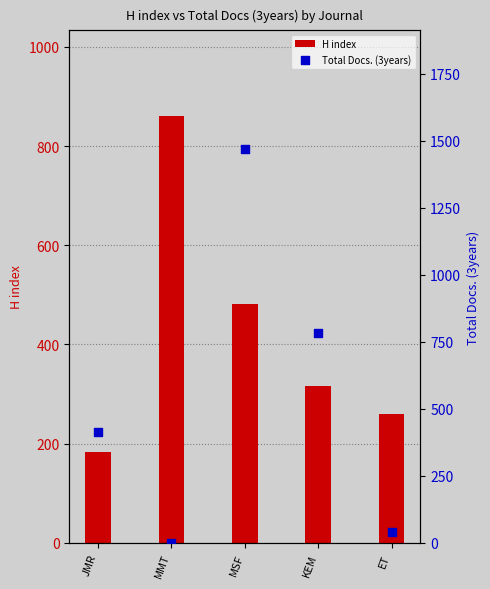

Which series contains the highest Y value?

Total Docs. (3years)